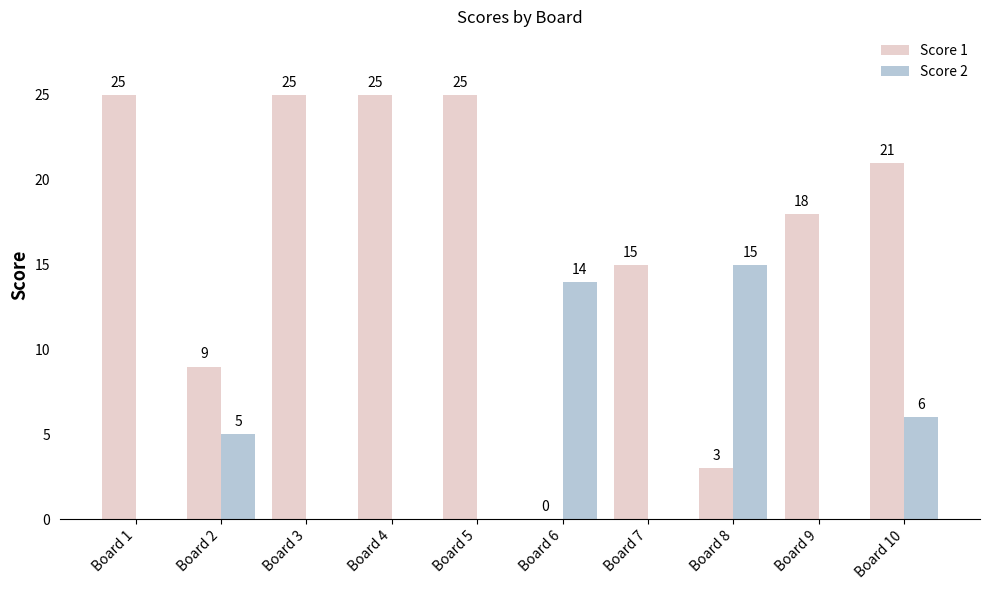

Reading left to right, extract all data points from this chart.

Score 1: 25	9	25	25	25	0	15	3	18	21
Score 2: 0	5	0	0	0	14	0	15	0	6